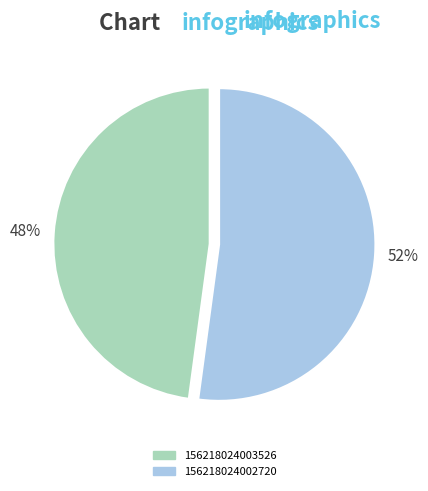

Which category has the smallest portion of the pie?

156218024003526